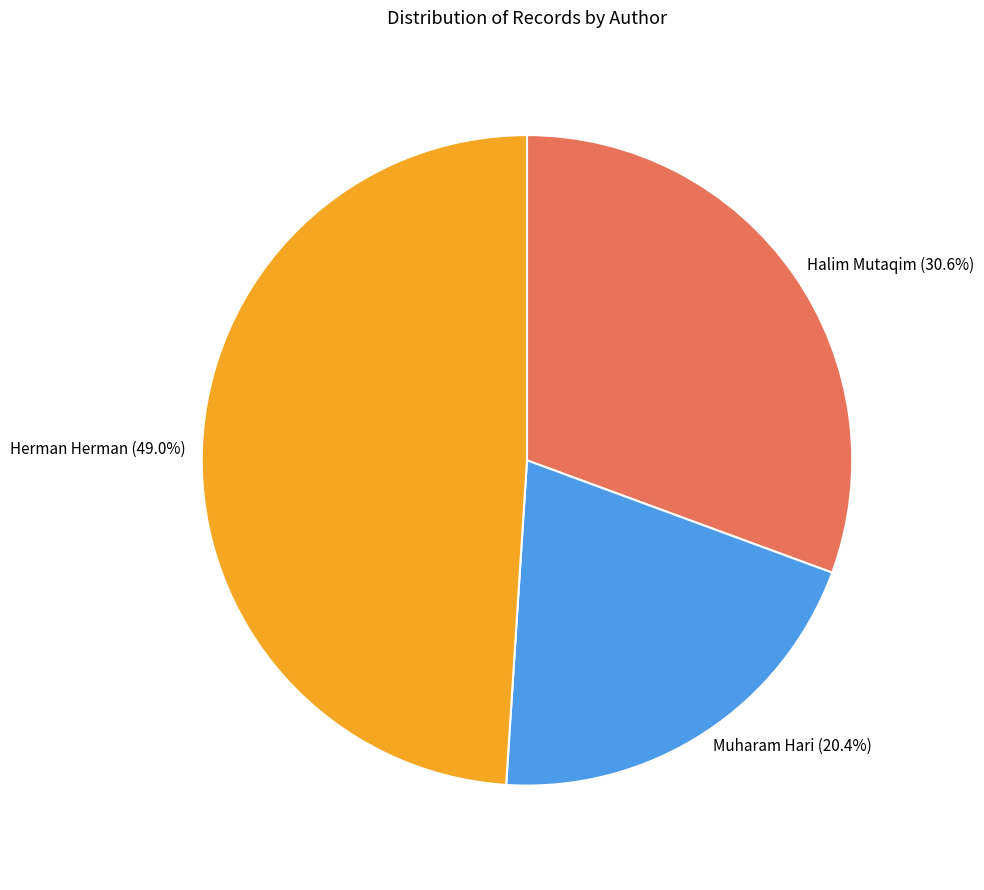

Which category has the smallest portion of the pie?

Muharam Hari